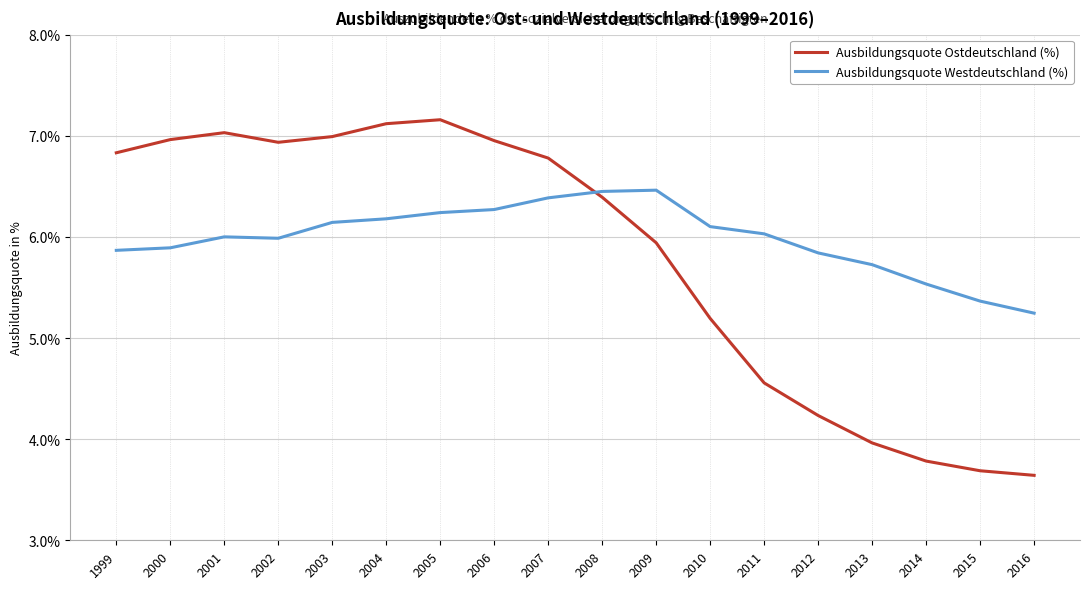

What is the difference between the Ausbildungsquote Westdeutschland (%) values at 1999 and 2006?

0.4